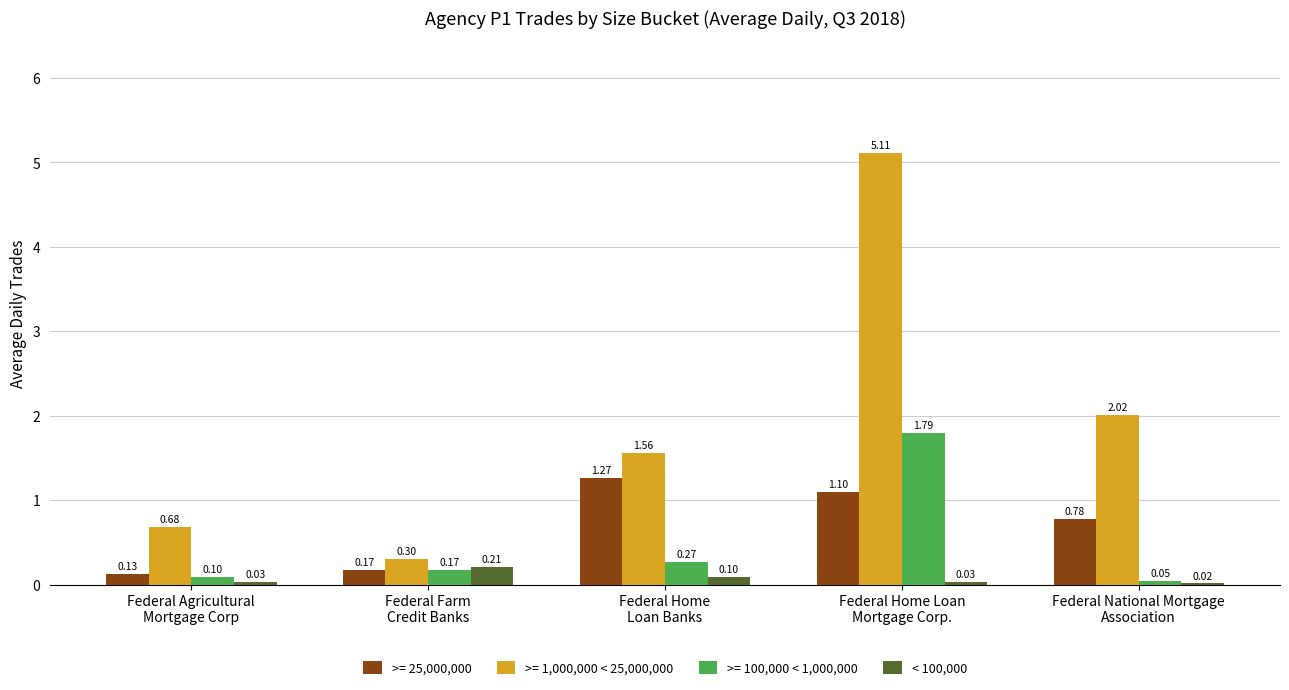

Which series has the largest total across all categories?

>= 1,000,000 < 25,000,000